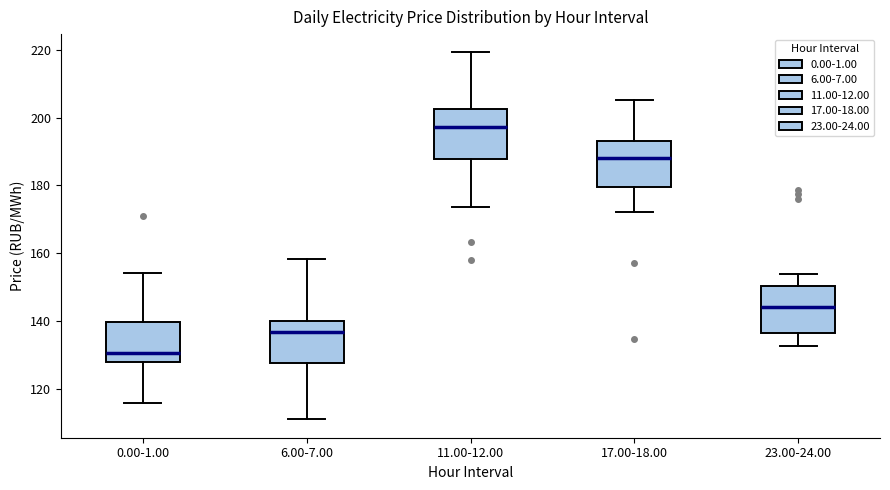

Reading left to right, read every box against the y-axis: the position of its median line, the range the box covers, and the ends of its whiskers. The values are not printed on the chart, so give them approximately, as read against the axis.

0.00-1.00: median 130, box 128 to 140, whiskers 116 to 154
6.00-7.00: median 136, box 128 to 140, whiskers 112 to 158
11.00-12.00: median 198, box 188 to 202, whiskers 174 to 220
17.00-18.00: median 188, box 180 to 192, whiskers 172 to 206
23.00-24.00: median 144, box 136 to 150, whiskers 132 to 154